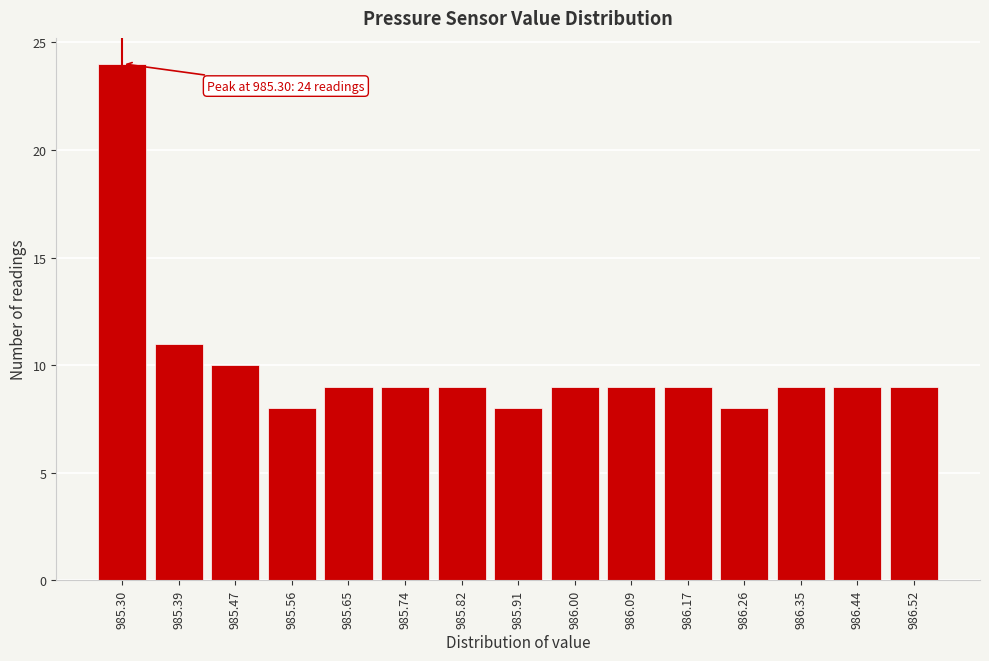

Reading left to right, what are all the values shown in this chart?

985.30=24	985.39=11	985.47=10	985.56=8	985.65=9	985.74=9	985.82=9	985.91=8	986.00=9	986.09=9	986.17=9	986.26=8	986.35=9	986.44=9	986.52=9